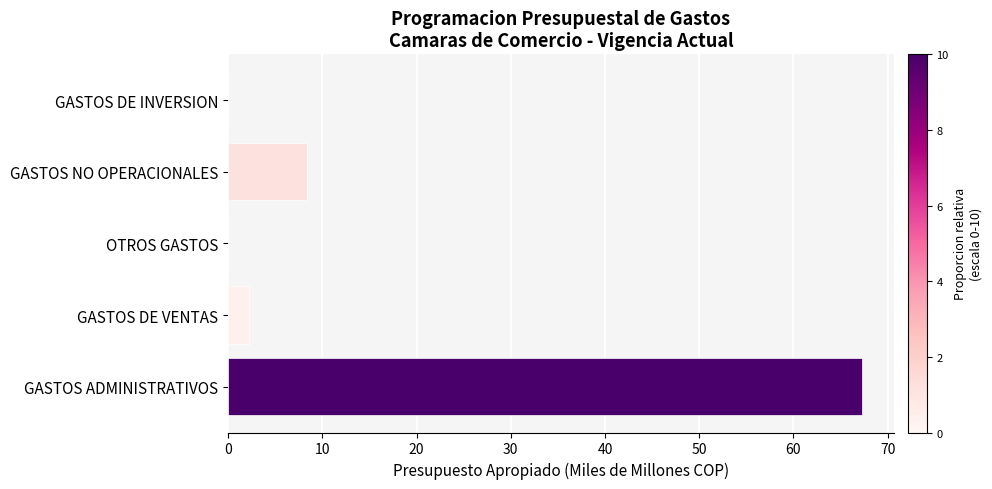

What is the greatest value displayed?

67.3